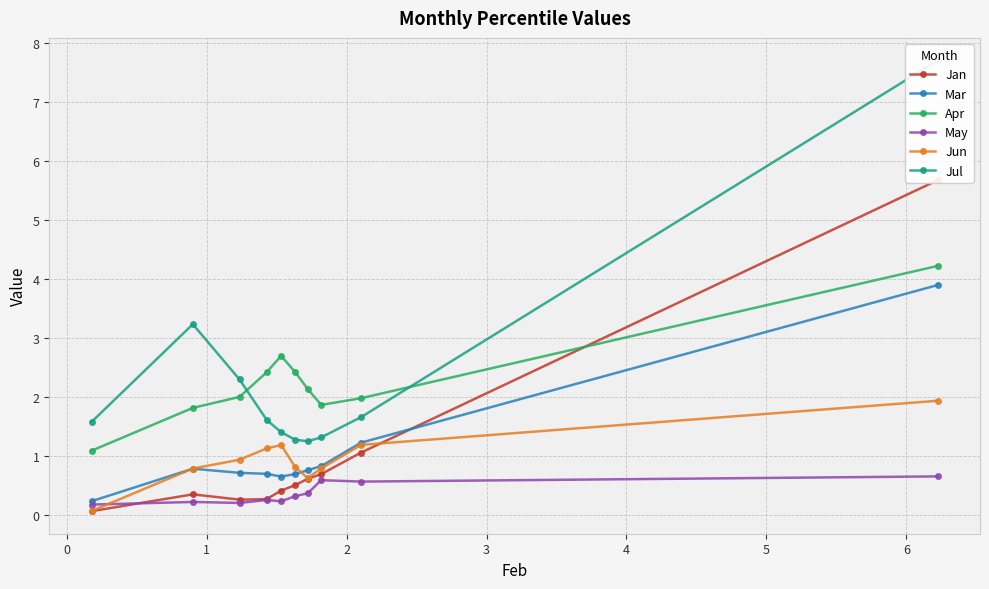

What is the maximum value for Mar?

3.9